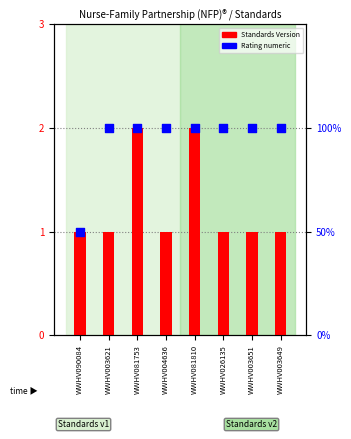

At which category is the sum across all series the highest?

WWHV081753